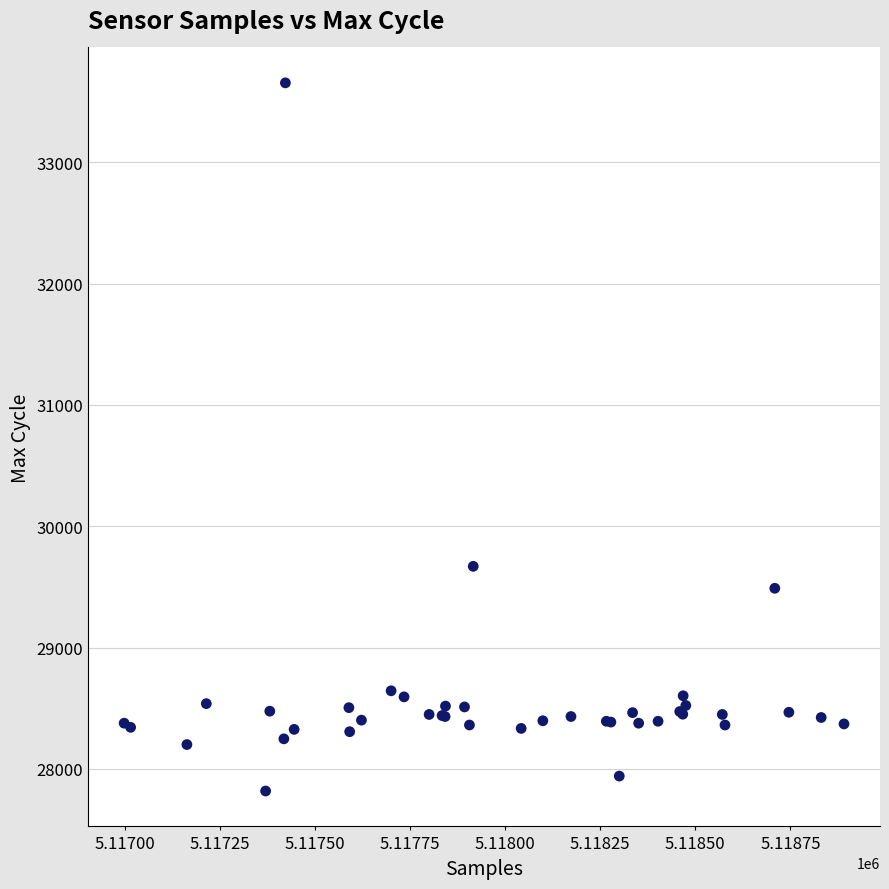

What Y value in the scatter plot is closest to 30736?

29670